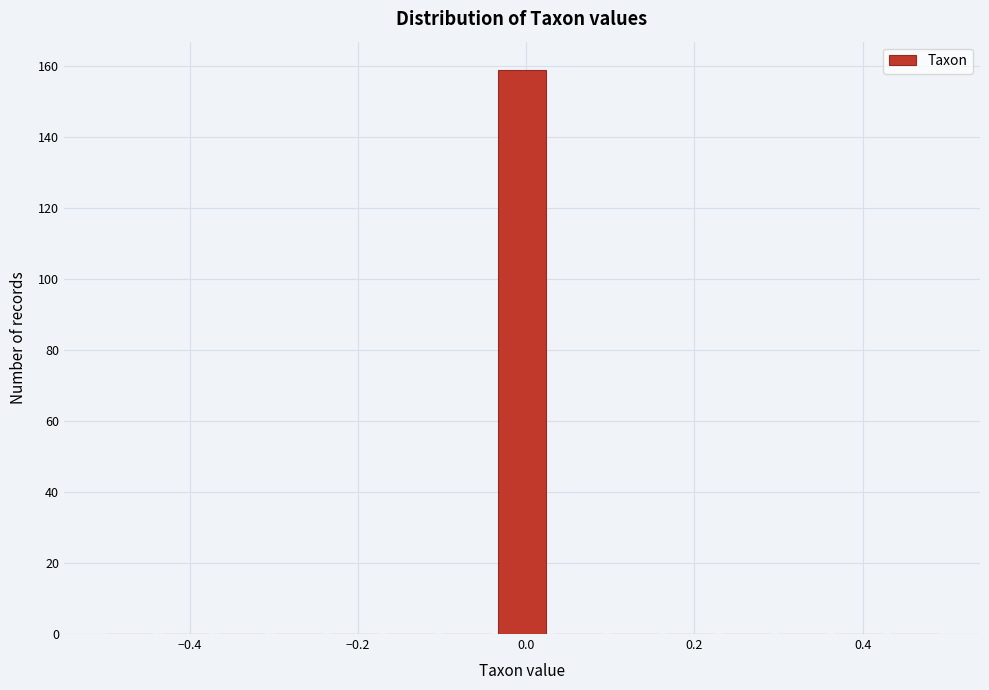

Around what value on the x-axis is the tallest bar? Give the approximate position of its centre, as read against the axis.

0.00